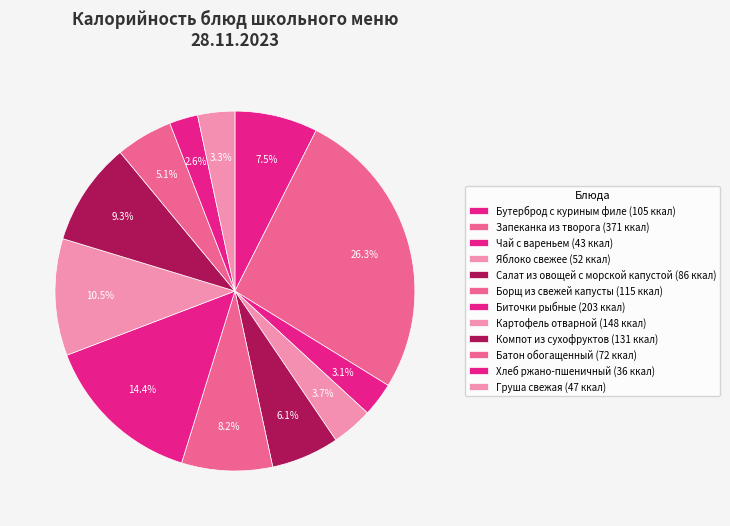

Does Картофель отварной account for over 50% of the chart?

No